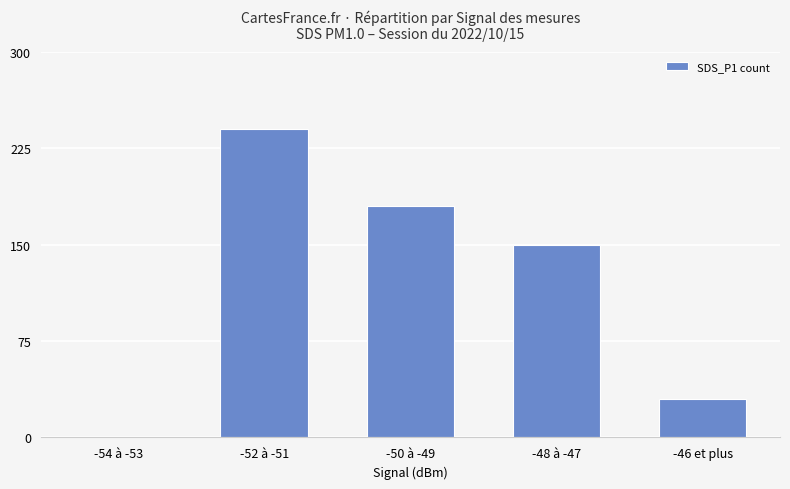

Count the number of data series in this chart.

1